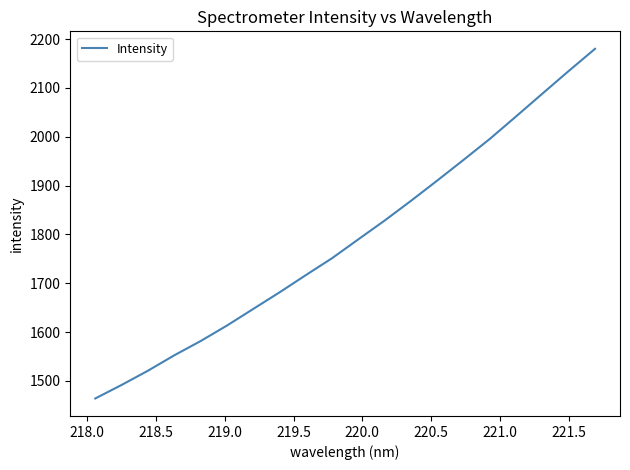

What is the maximum value shown in the chart?

2179.9